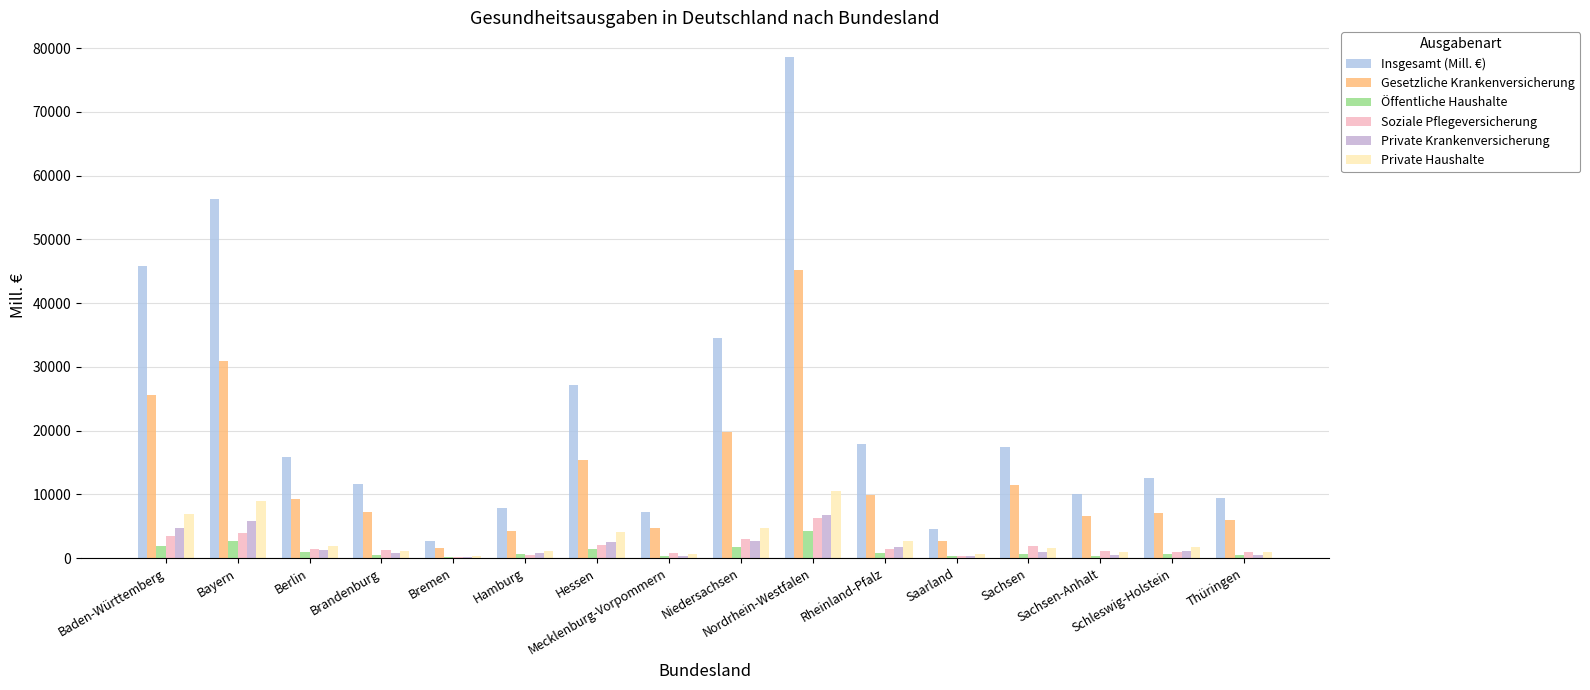

Which series changed the most between Brandenburg and Niedersachsen?

Insgesamt (Mill. €)